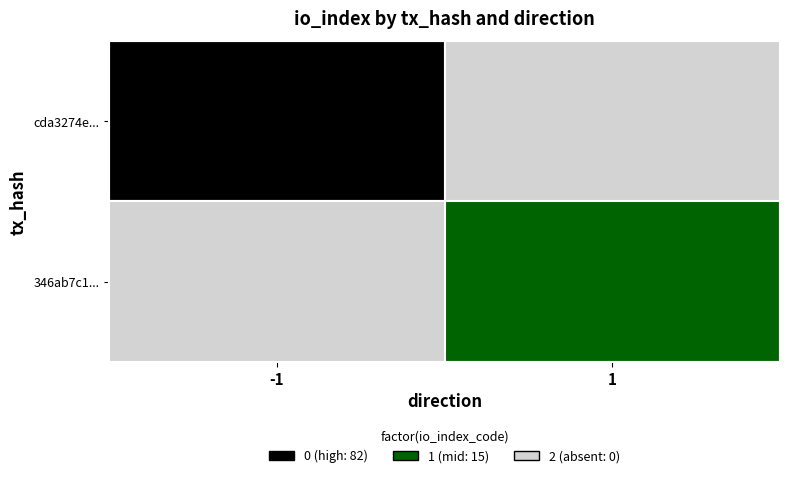

Which series has the largest total across all categories?

cda3274e797382444f55b35ce2c914a21d37691